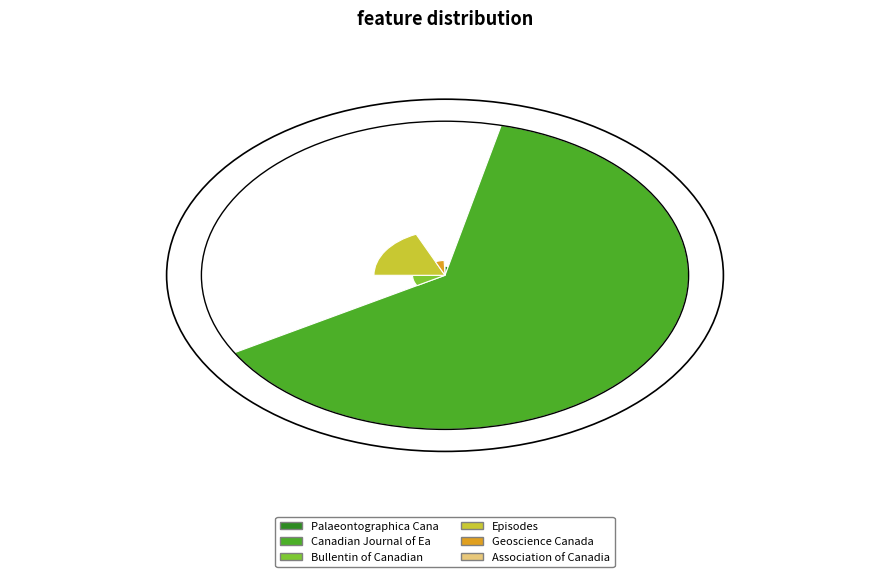

What is the largest slice in the pie chart?

Canadian Journal of Earth Sciences